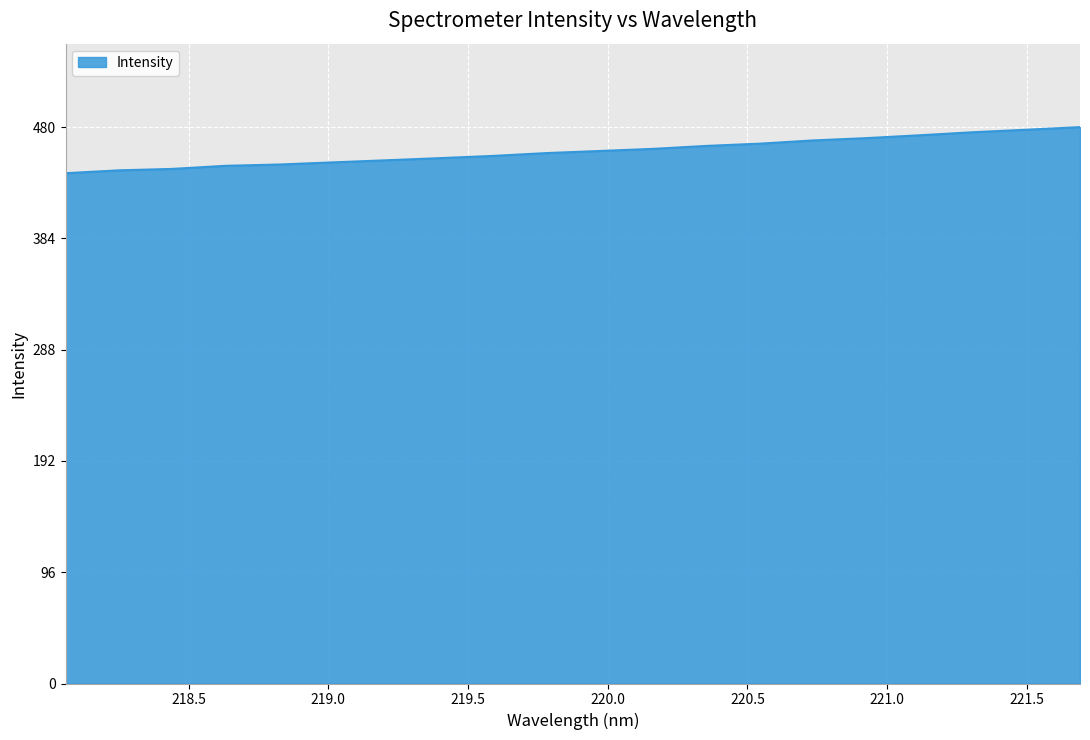

Does the chart display data point markers on the line(s)?

No